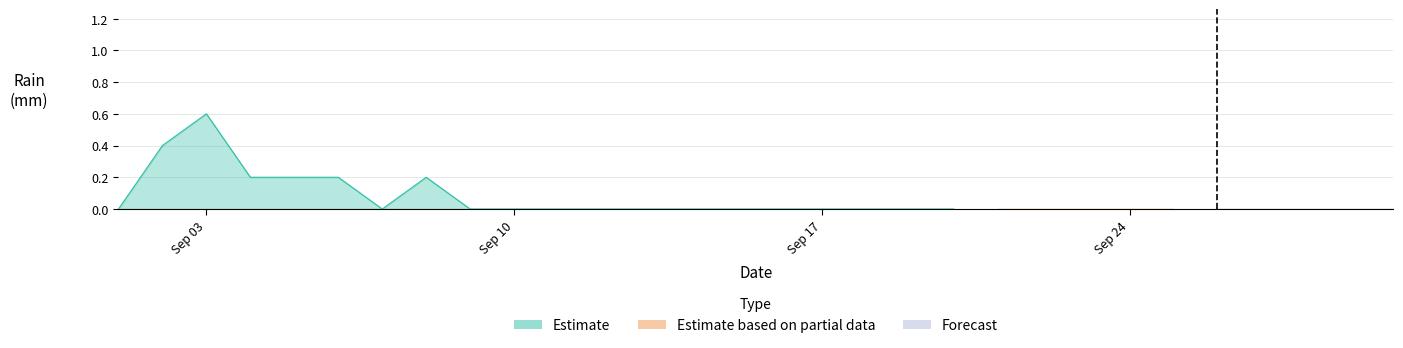

Rank the categories by value from lowest to highest.

0, 6, 8, 9, 10, 11, 12, 13, 14, 15, 16, 17, 18, 19, 20, 21, 22, 23, 24, 25, 26, 27, 28, 29, 3, 4, 5, 7, 1, 2